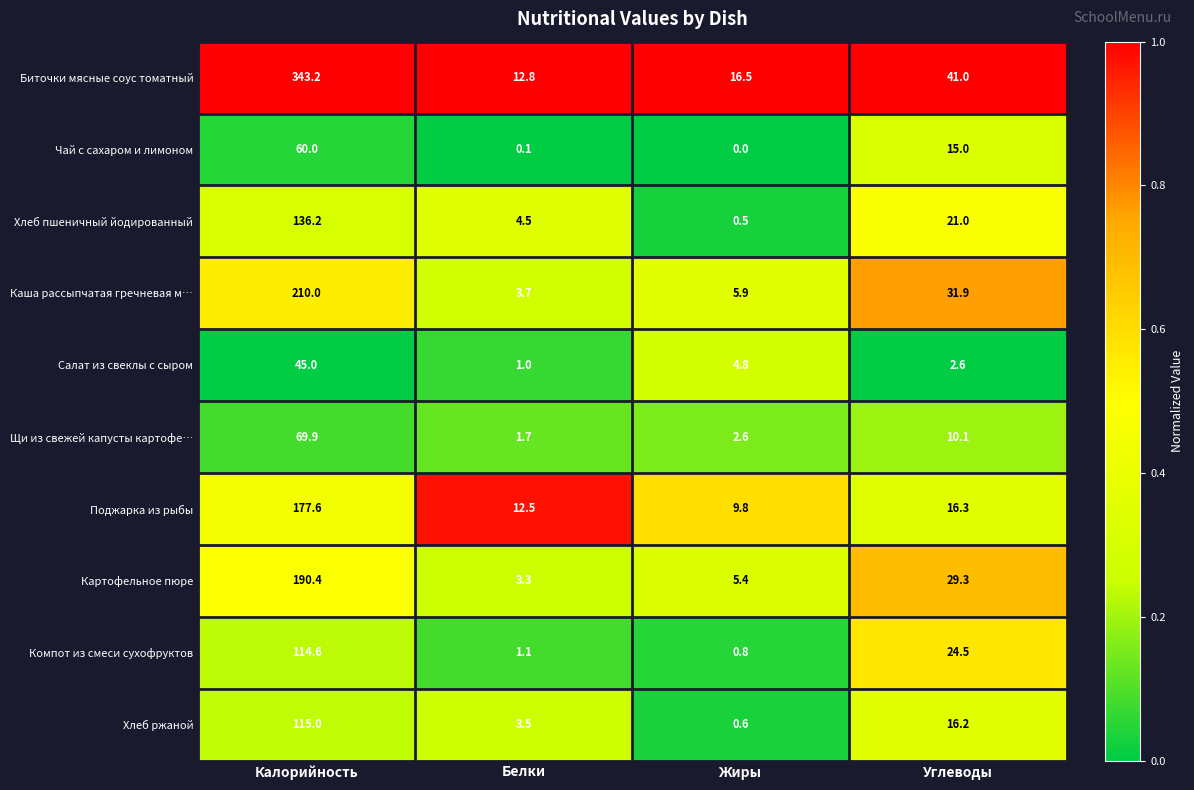

What is the maximum value for Картофельное пюре?

190.4